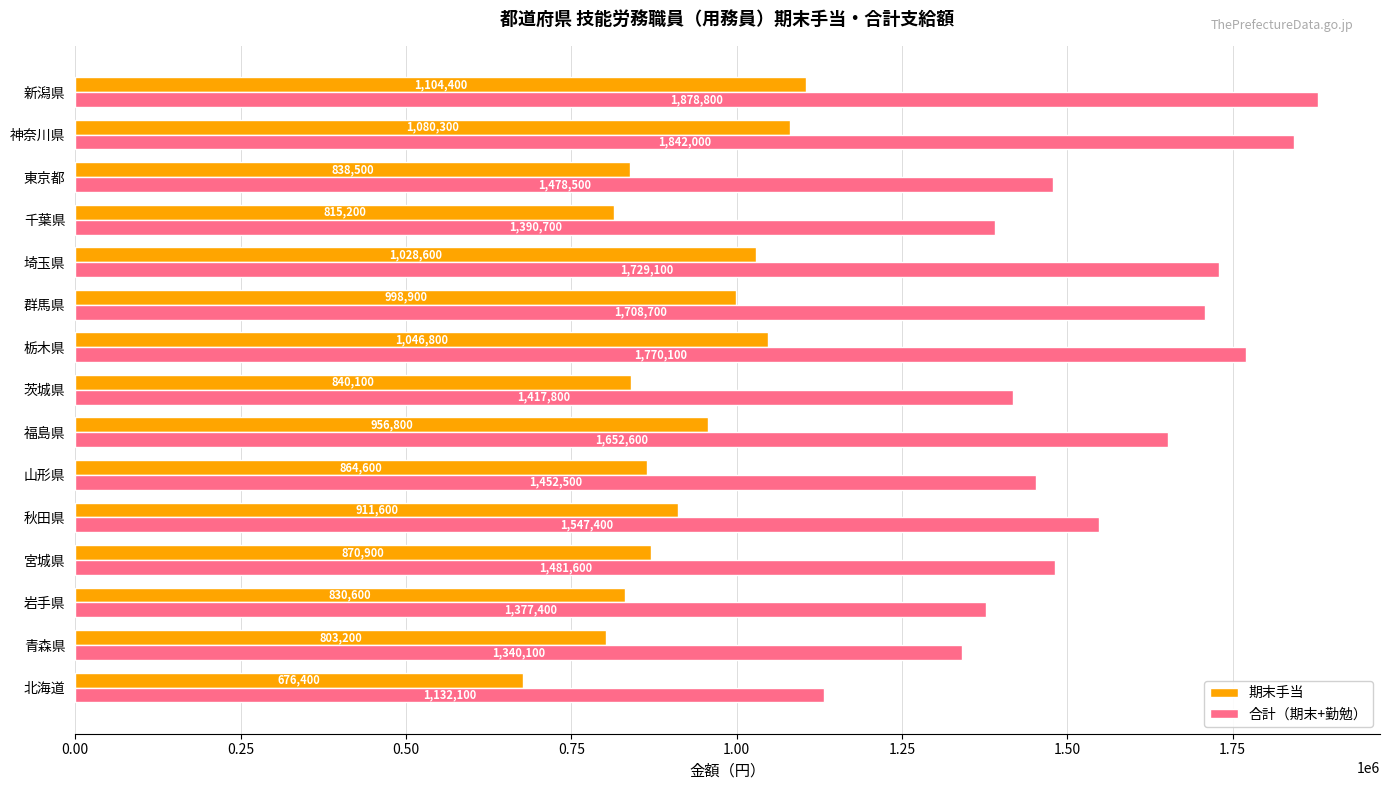

Where is 合計（期末+勤勉） nearest to the value 1505450?

宮城県